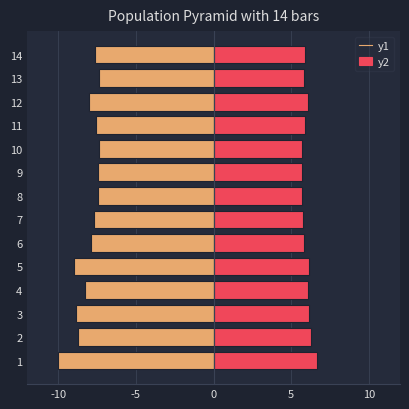

Reading left to right, list all the values displayed in this chart.

SFm: -10.0	-8.7	-8.9	-8.3	-9.0	-7.9	-7.7	-7.4	-7.4	-7.4	-7.6	-8.1	-7.4	-7.6
MFm: 6.7	6.3	6.1	6.1	6.2	5.8	5.7	5.7	5.7	5.7	5.9	6.1	5.8	5.9